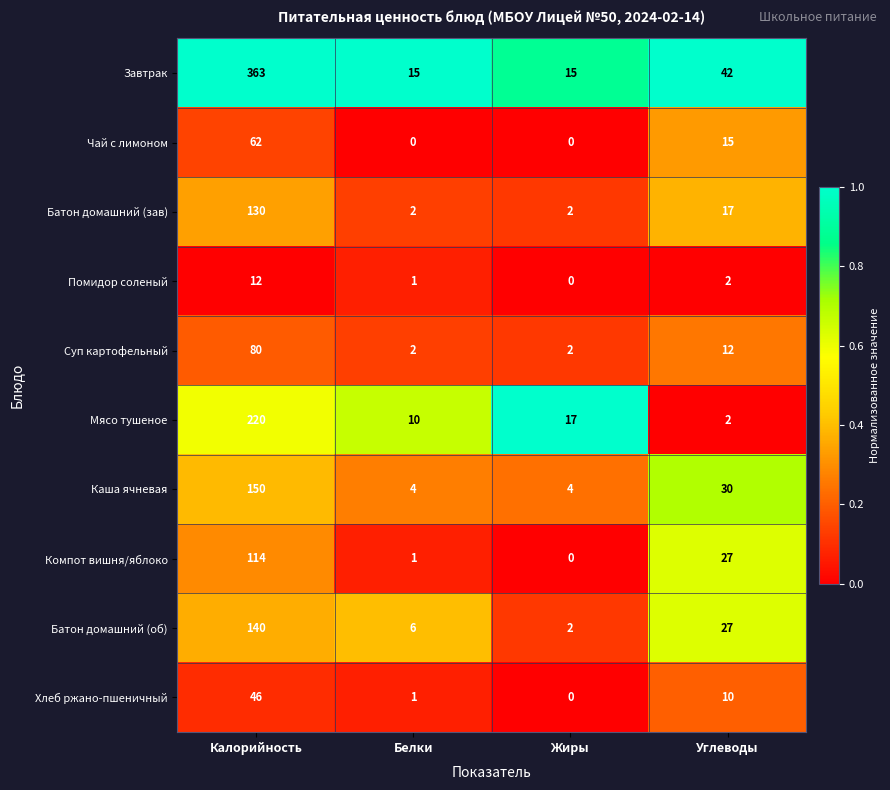

What is the sum of all Компот вишня/яблоко values?

142